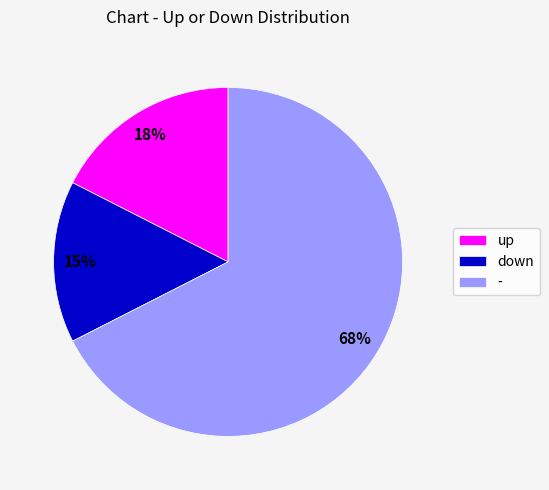

To the nearest percent, what is the difference between the largest and smallest slice percentages?

52%